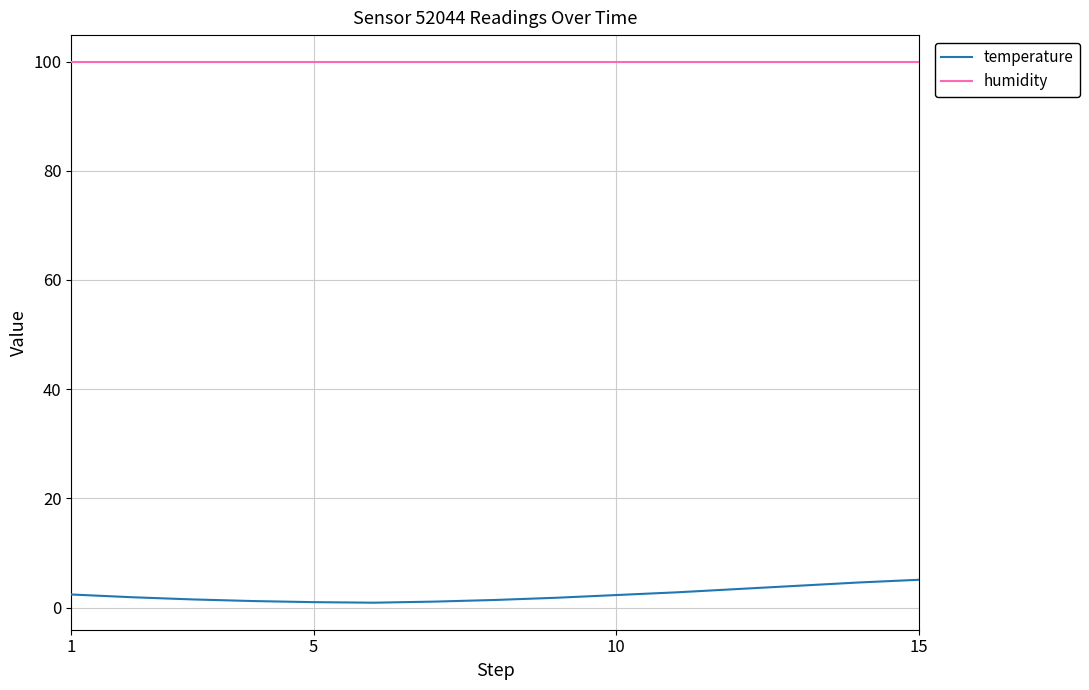

Rank the series by their maximum value, from highest to lowest.

humidity, temperature